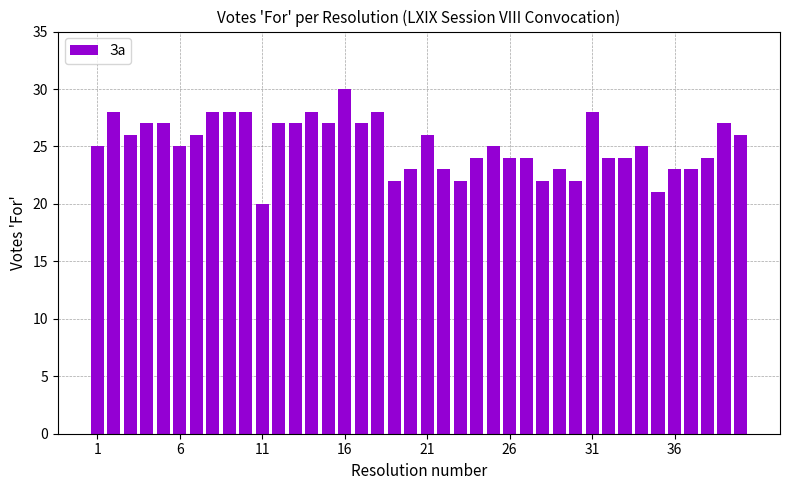

Are the bars horizontal?

No